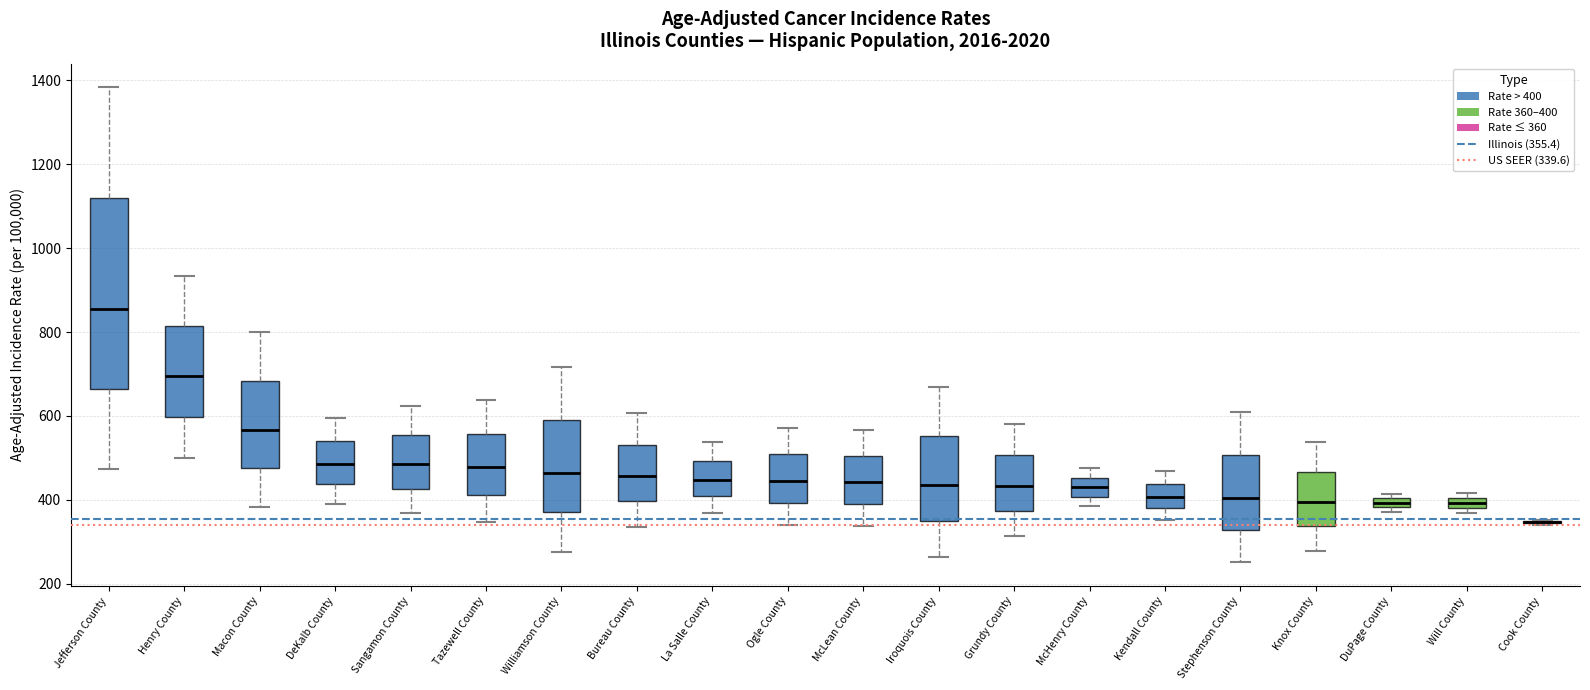

Comparing the boxes themselves (not the whiskers), which one is the tallest?

Jefferson County